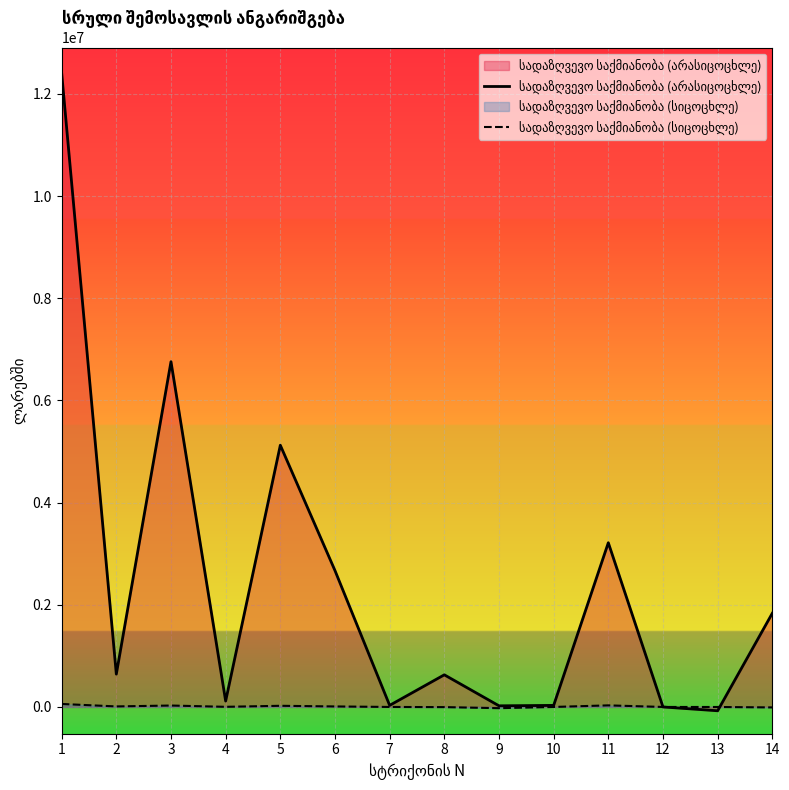

At which category does სადაზღვევო საქმიანობა (არასიცოცხლე) reach its first local valley?

2